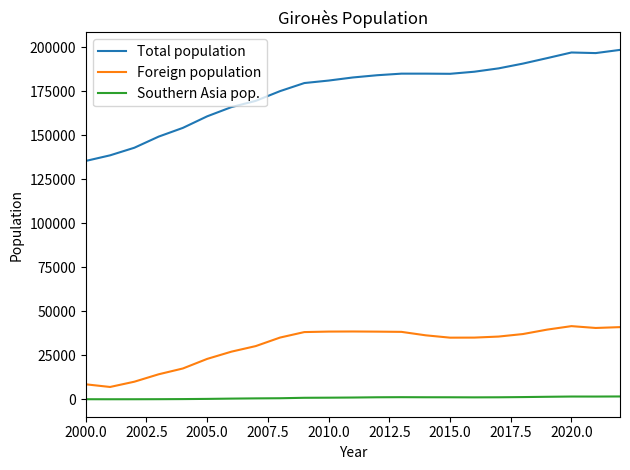

List the series in order of their overall mean, lowest first.

Southern Asia pop., Foreign population, Total population